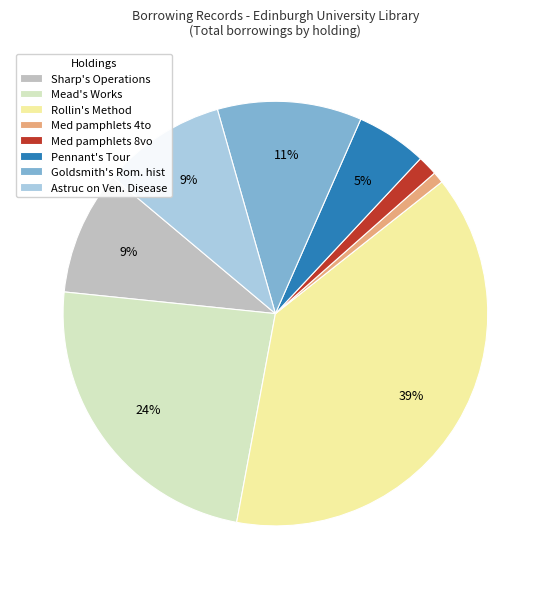

Do Pennant's Tour and Rollin's Method together represent more than half of the pie?

No